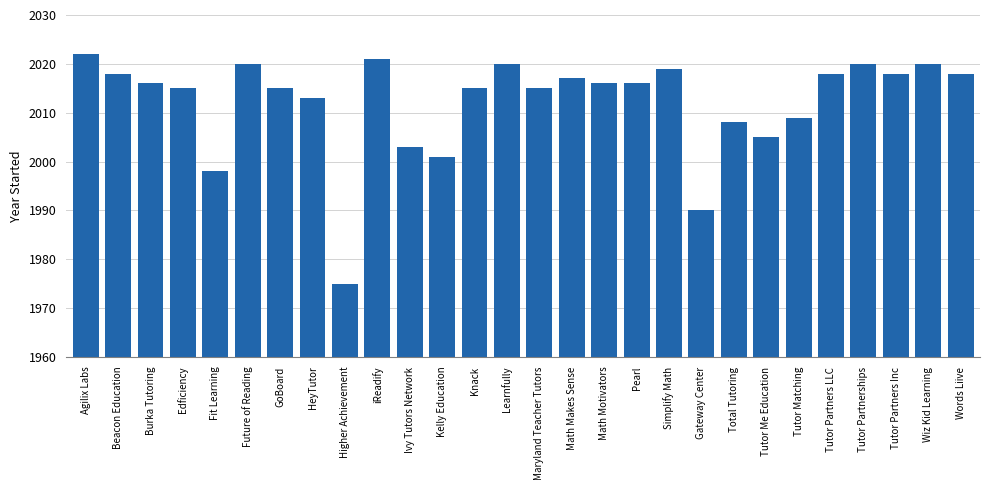

Approximately how many times larger is the value at Edficiency compared to Knack?

1.0